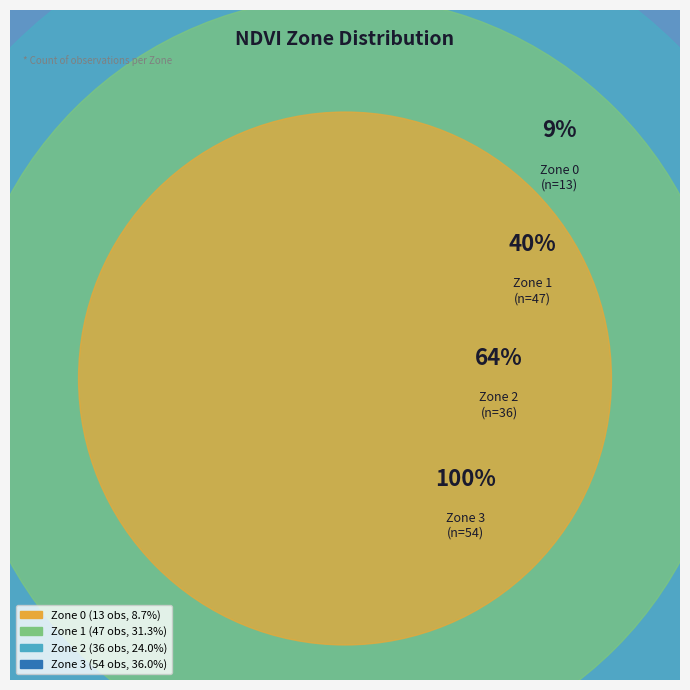

How many segments does this pie chart have?

4